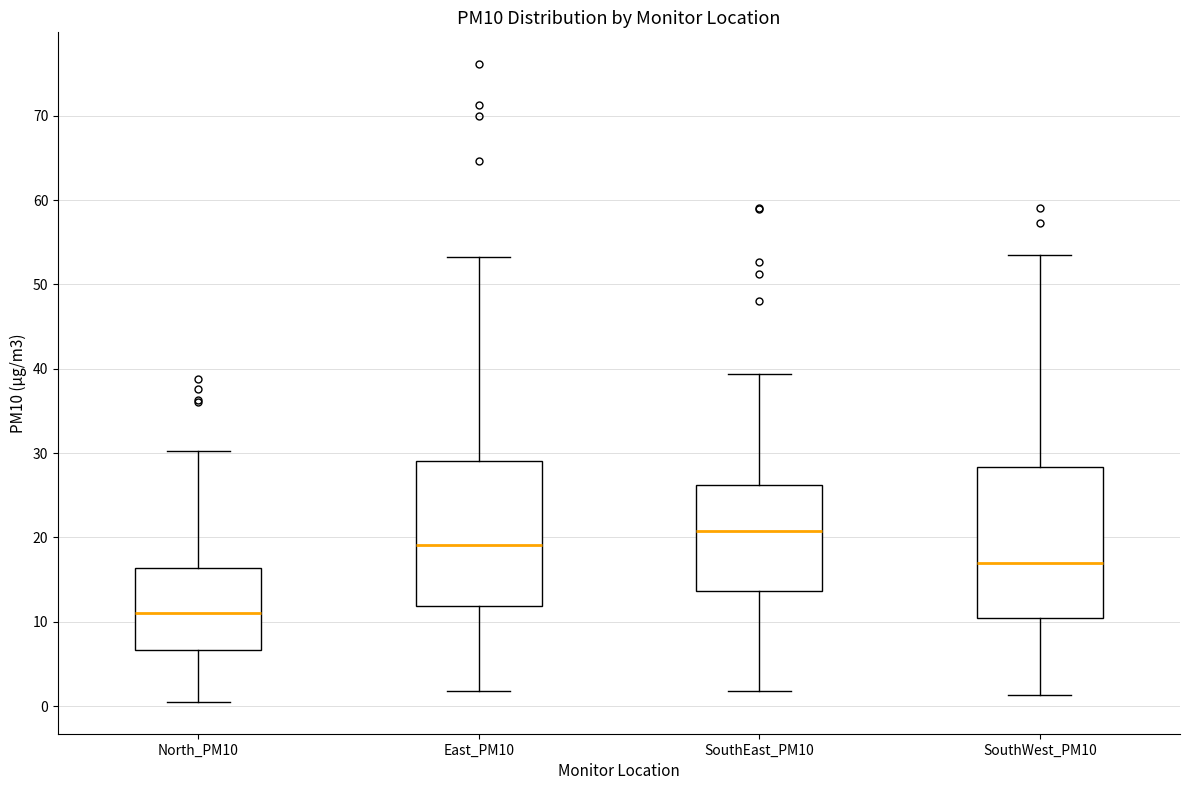

Reading left to right, read every box against the y-axis: the position of its median line, the range the box covers, and the ends of its whiskers. The values are not printed on the chart, so give them approximately, as read against the axis.

North_PM10: median 11, box 7 to 16, whiskers 1 to 30
East_PM10: median 19, box 12 to 29, whiskers 2 to 53
SouthEast_PM10: median 21, box 14 to 26, whiskers 2 to 39
SouthWest_PM10: median 17, box 10 to 28, whiskers 1 to 54